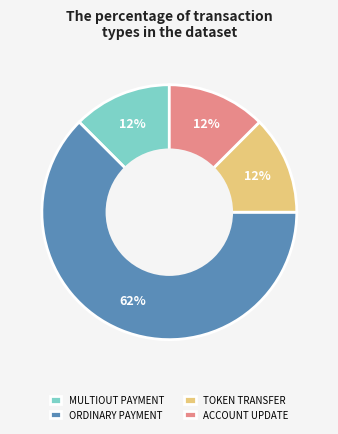

Is the sum of ACCOUNT UPDATE and MULTIOUT PAYMENT greater than half?

No